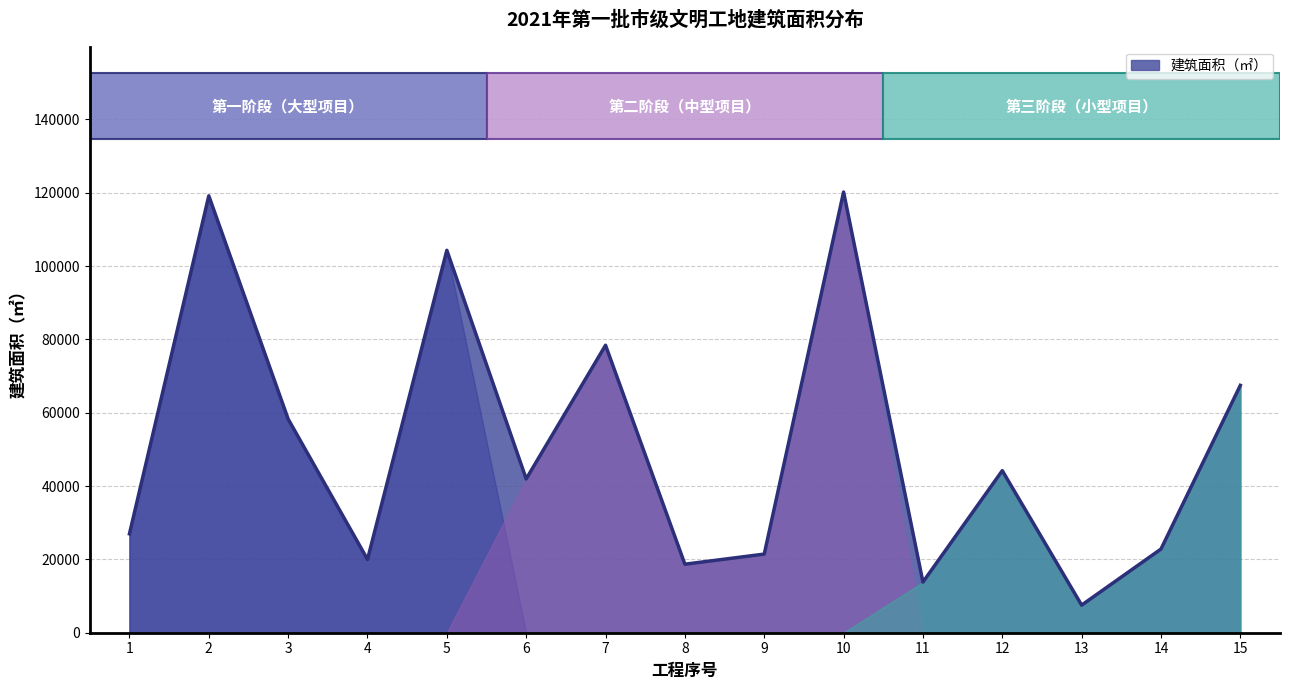

How many points are lower than both their immediate neighbors (excluding endpoints)?

5